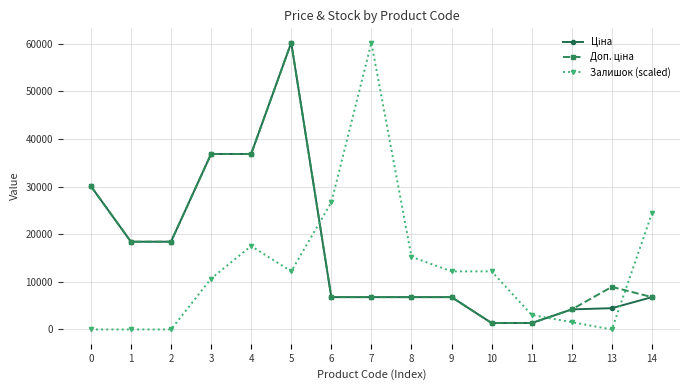

How many distinct data groups are displayed?

3